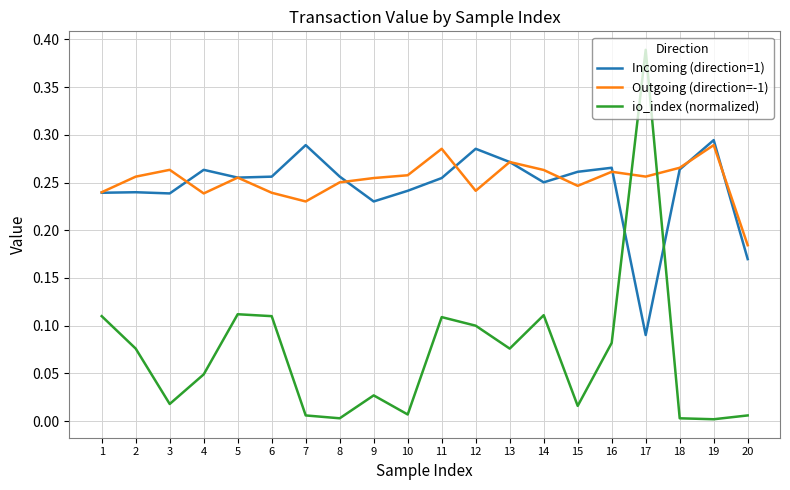

True or false: io_index (normalized) has more than 2 points higher than both neighbors.

True